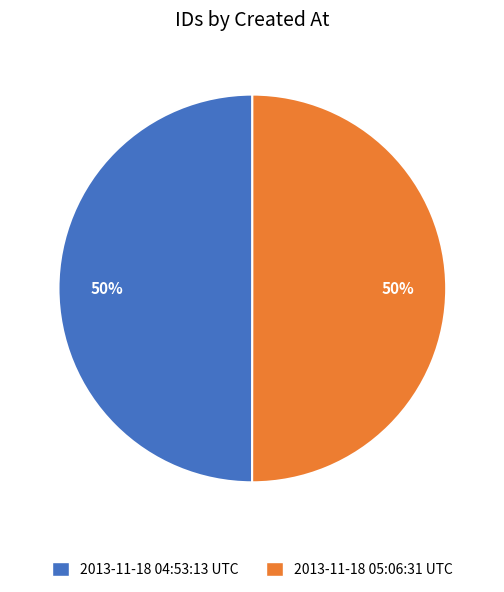

True or false: 2013-11-18 05:06:31 UTC accounts for 64% of the total.

False